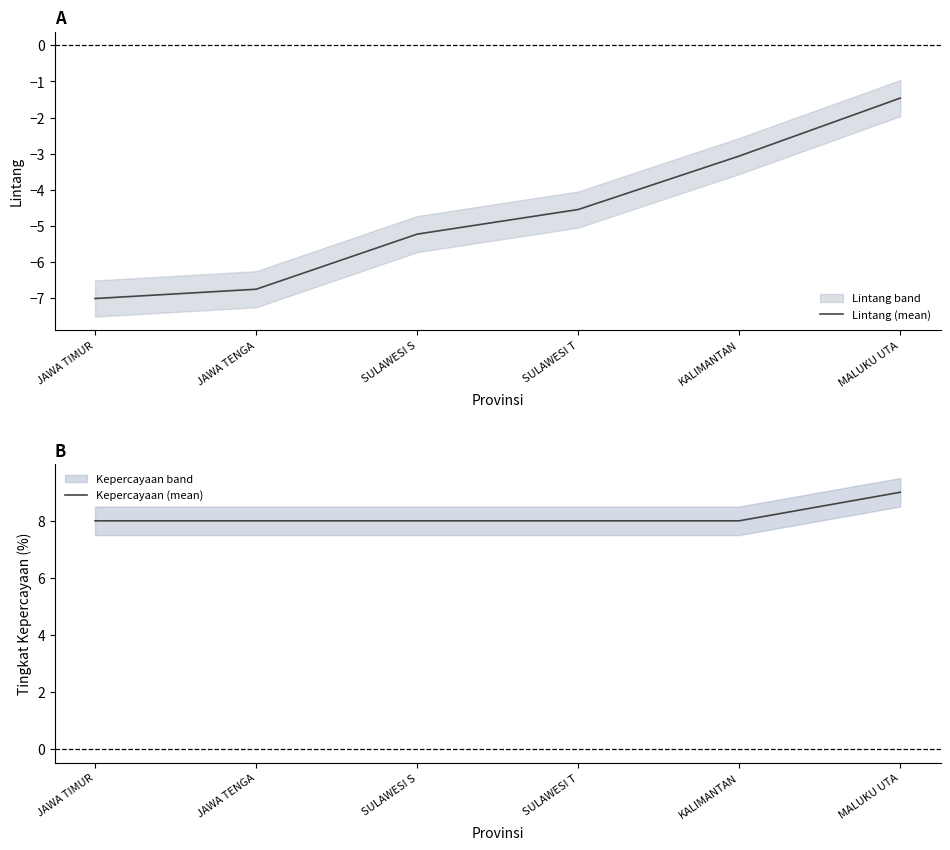

Reading right to left, list all the values displayed in this chart.

Lintang (mean): -1.5	-3.1	-4.5	-5.2	-6.7	-7.0
Kepercayaan (mean): 9.0	8.0	8.0	8.0	8.0	8.0